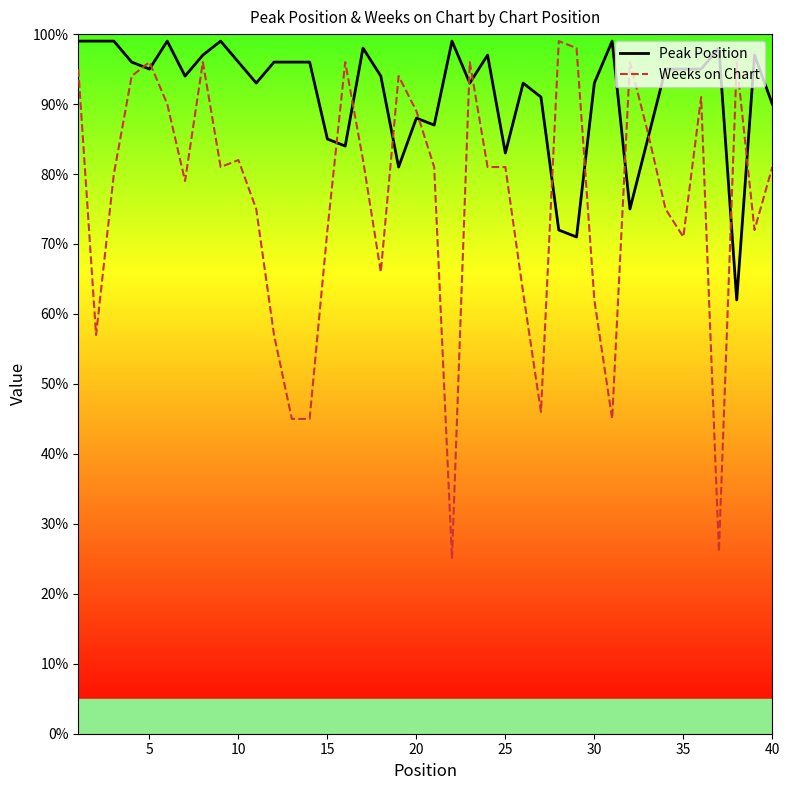

Which series has the widest spread of values?

Weeks on Chart